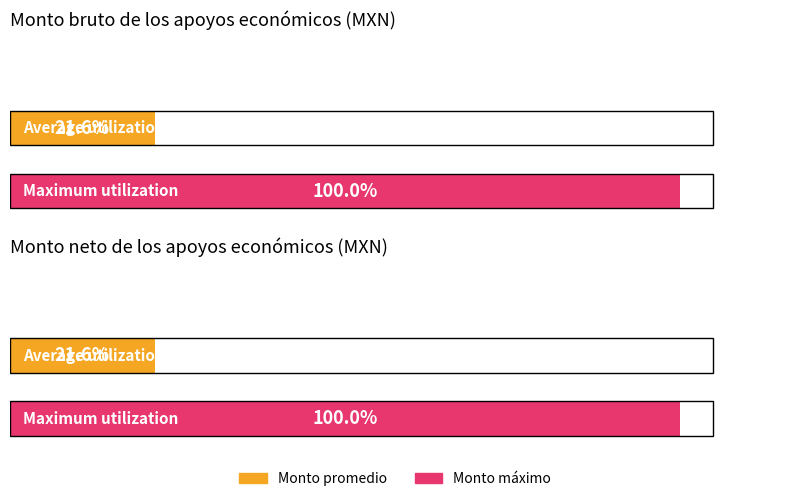

The Monto bruto series shows 2632.6 at 38. True or false?

False